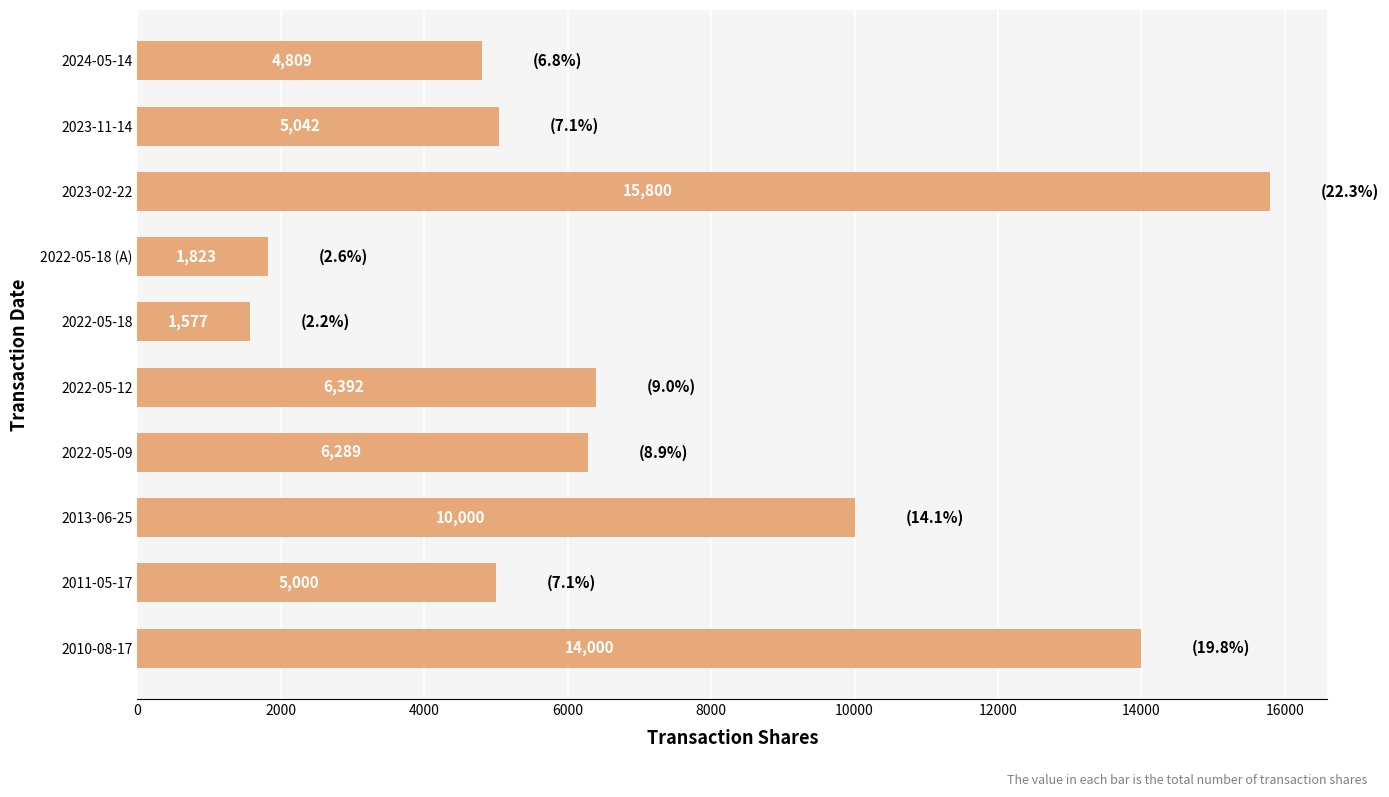

Which category has the lowest value across all series?

2022-05-18